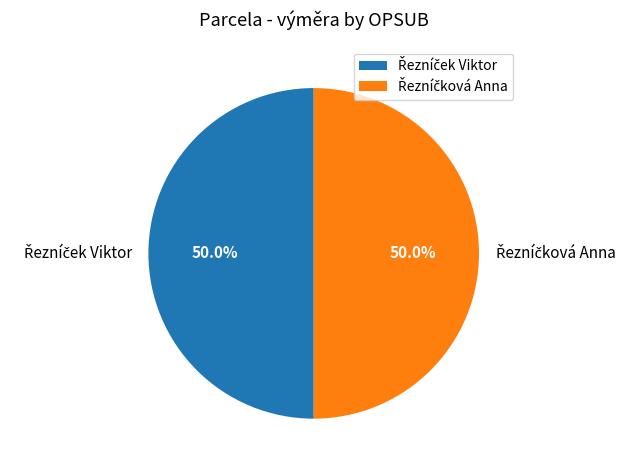

Count the number of slices in the pie.

2